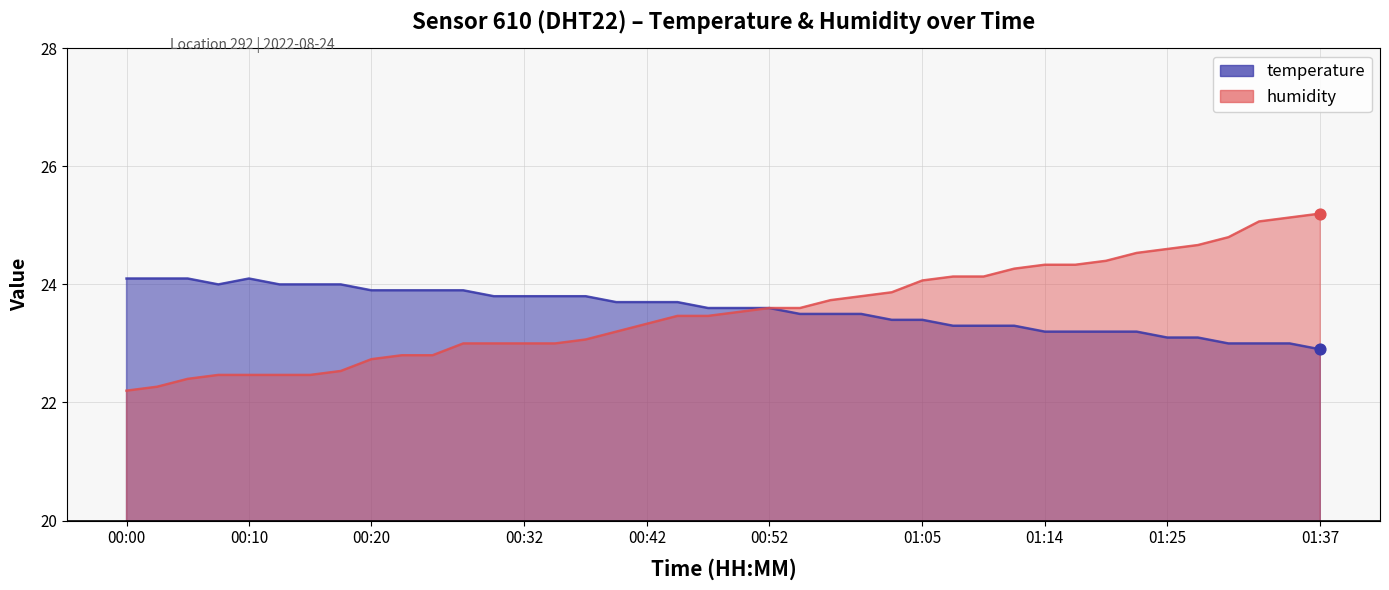

What are all the series names shown in the legend?

temperature, humidity